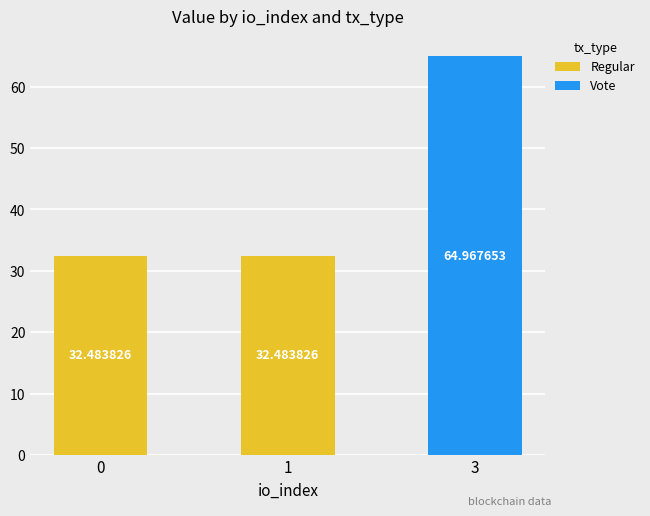

What is the total value across all series at 0?

32.5